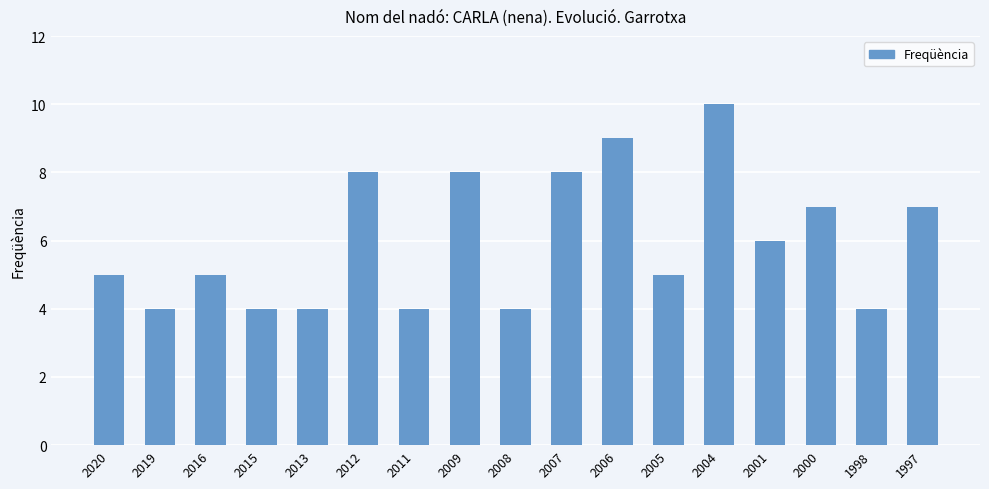

What is the value of the 3rd bar from the left?

5